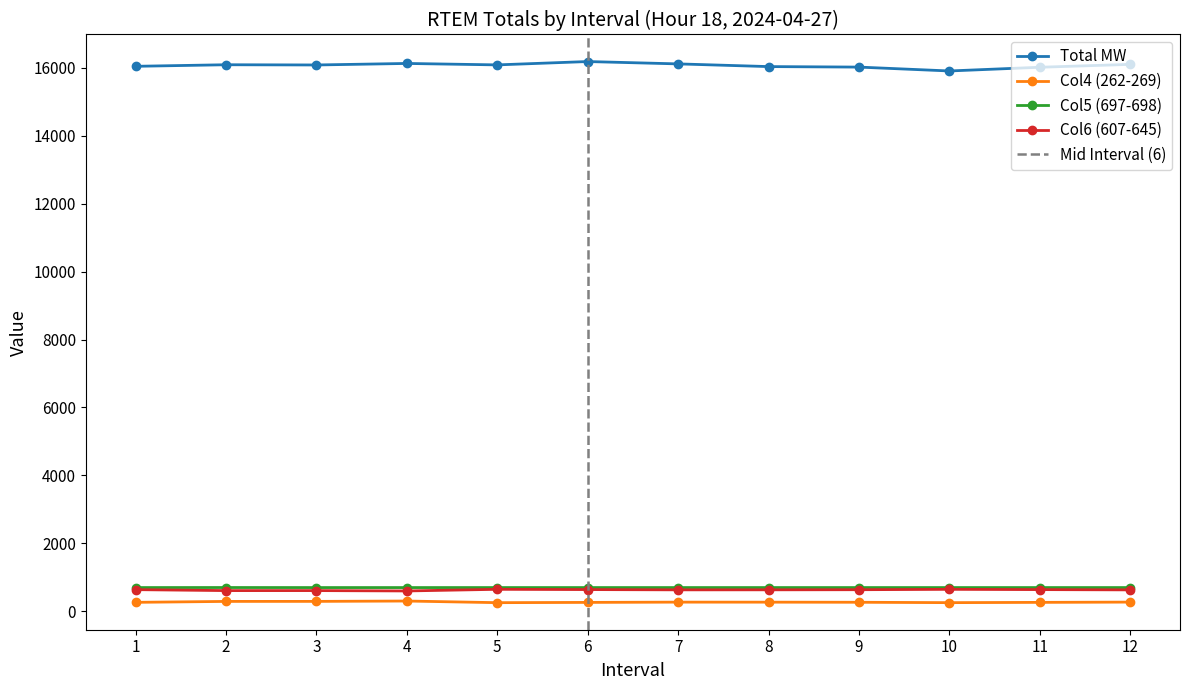

How many data points does each series have?

12